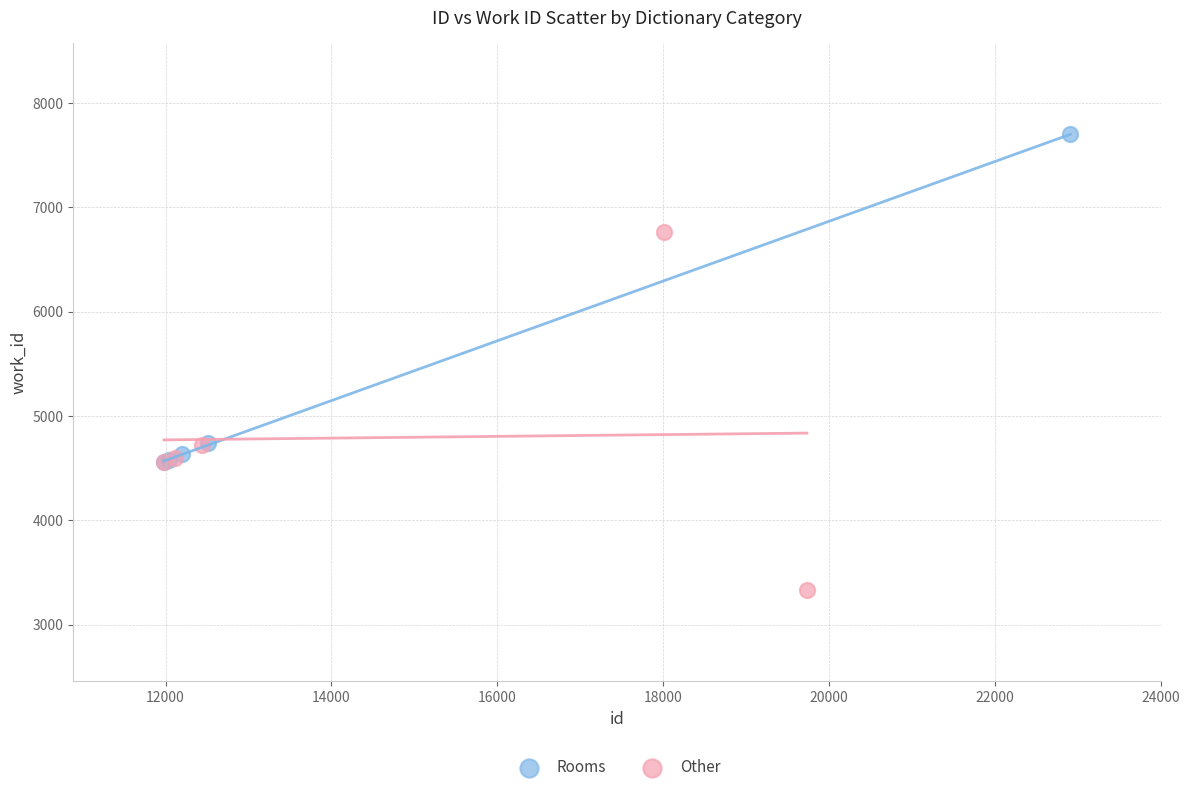

Which series reaches the maximum Y coordinate?

Rooms